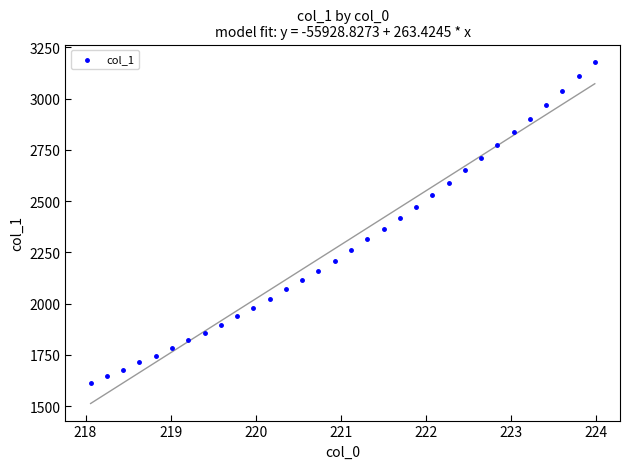

What is the range of Y values (max minus min)?

1565.6